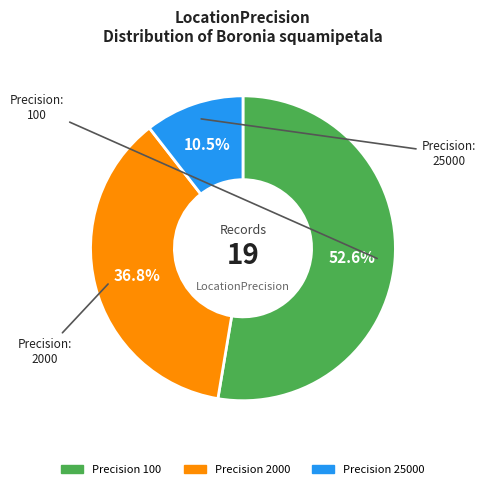

Which slice is the smallest?

25000